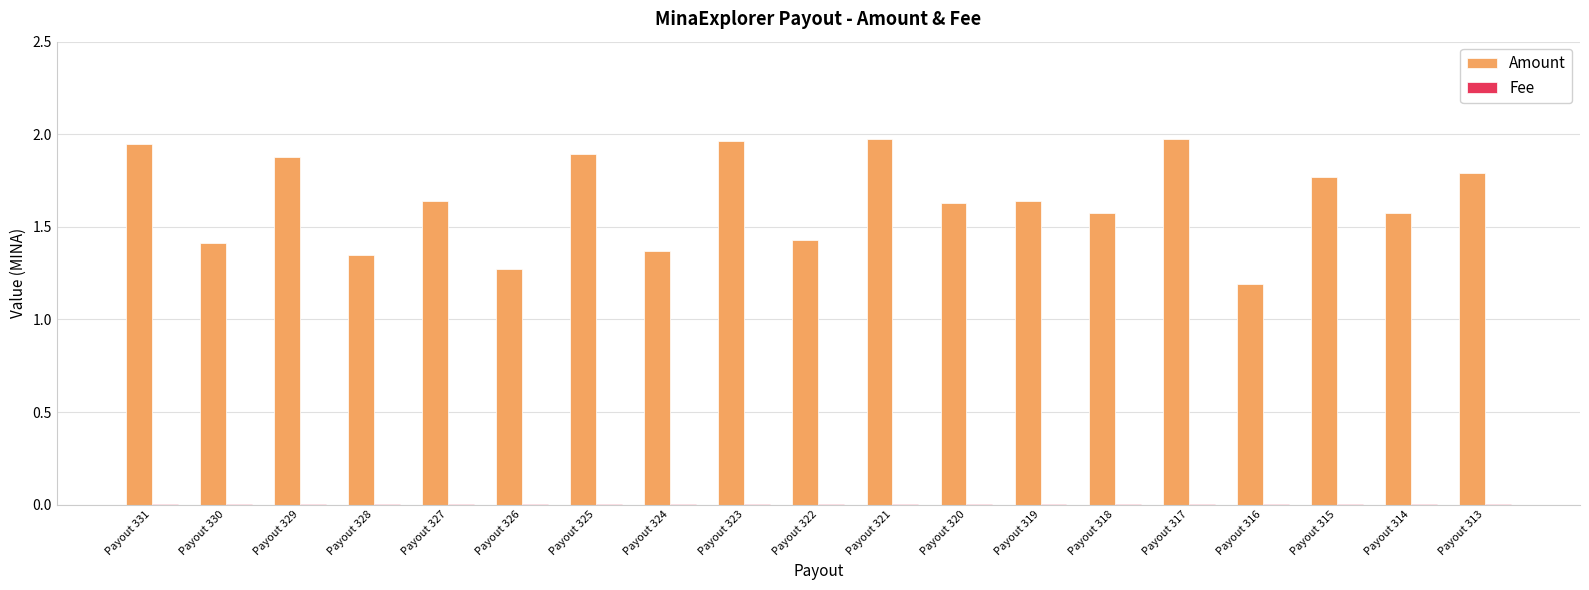

Which series changed the most between Payout 327 and Payout 317?

Amount